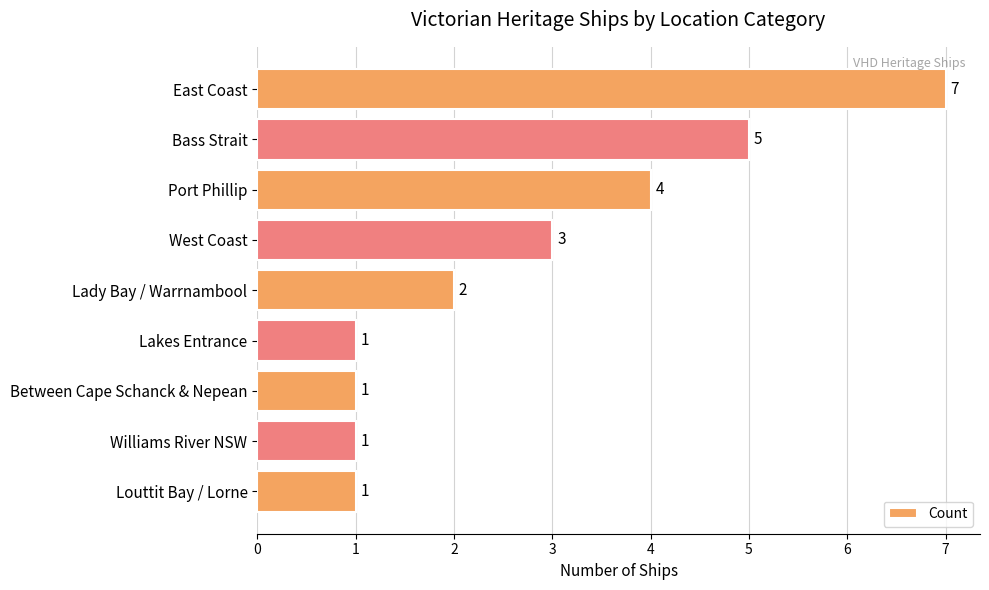

At which label is the value closest to 4?

Port Phillip